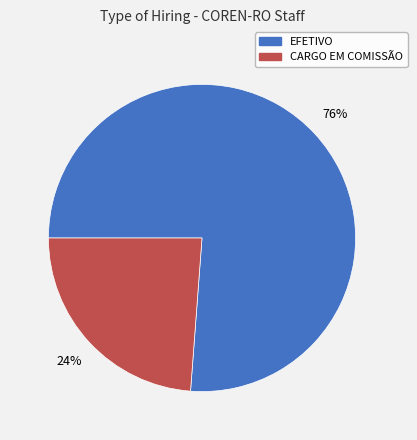

What is the ratio of the value at CARGO EM COMISSÃO to the value at EFETIVO?

0.3